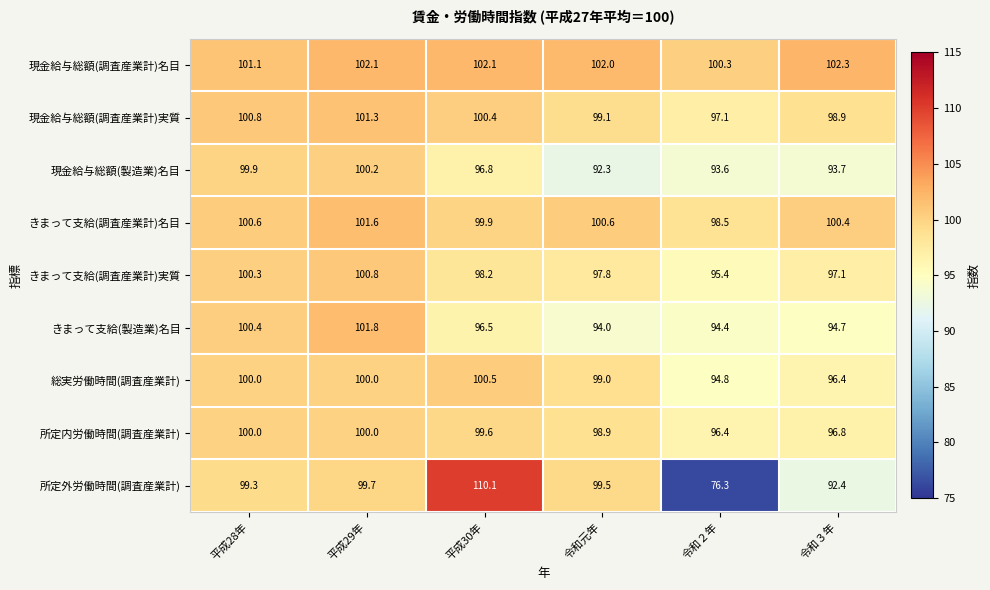

What is the average value of the きまって支給(製造業)名目 series?

97.0